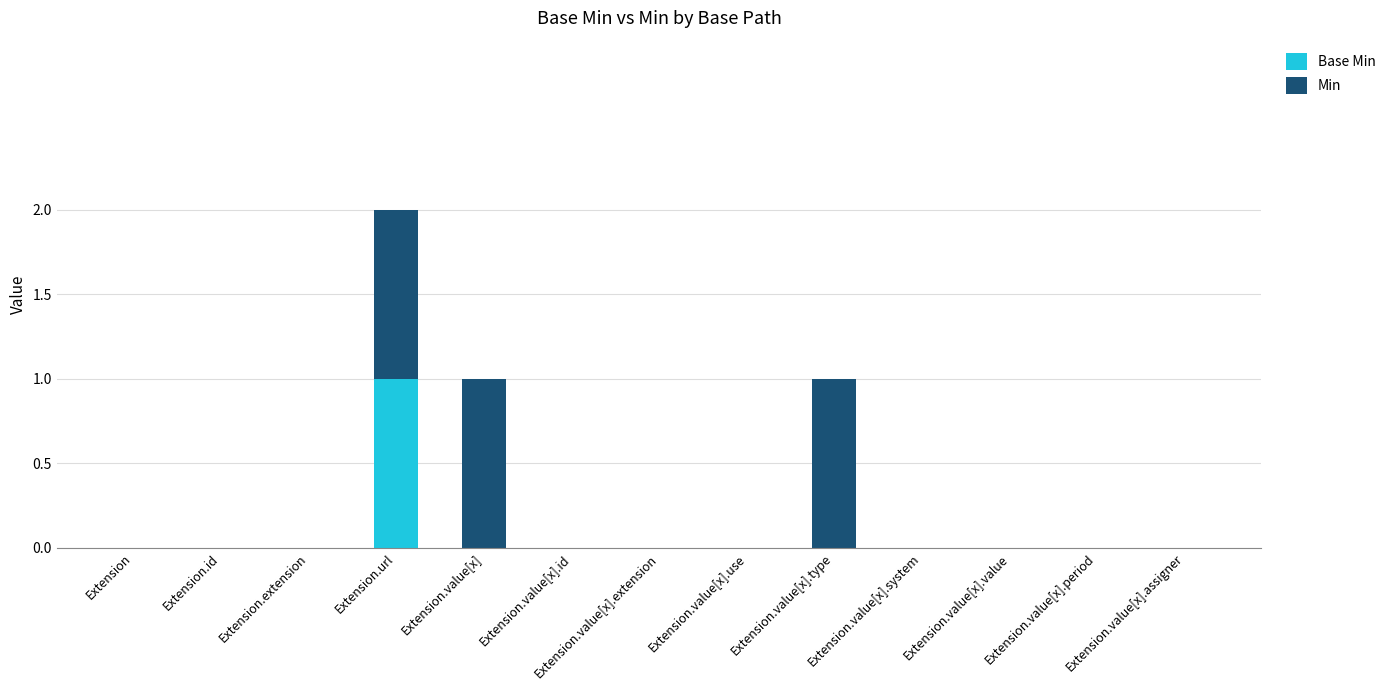

Which series changed the most between Extension.value[x].value and Extension.value[x].period?

Base Min